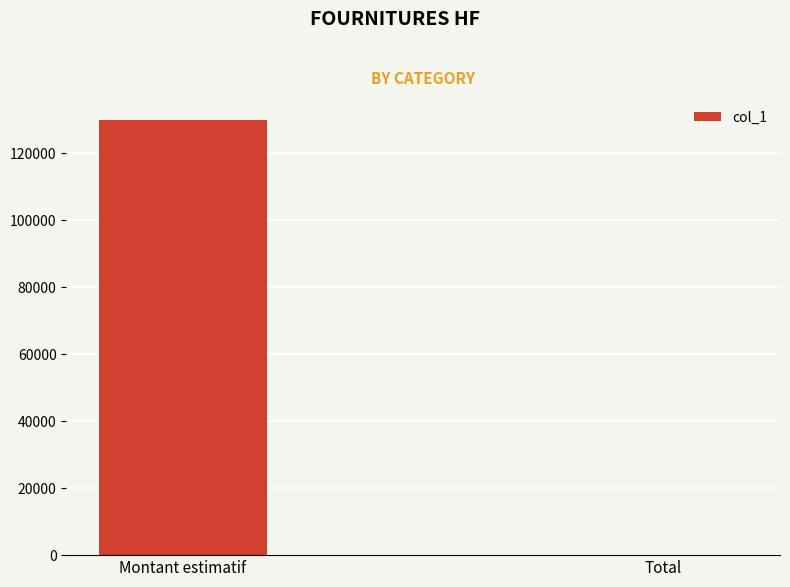

Count the number of categories in the chart.

2